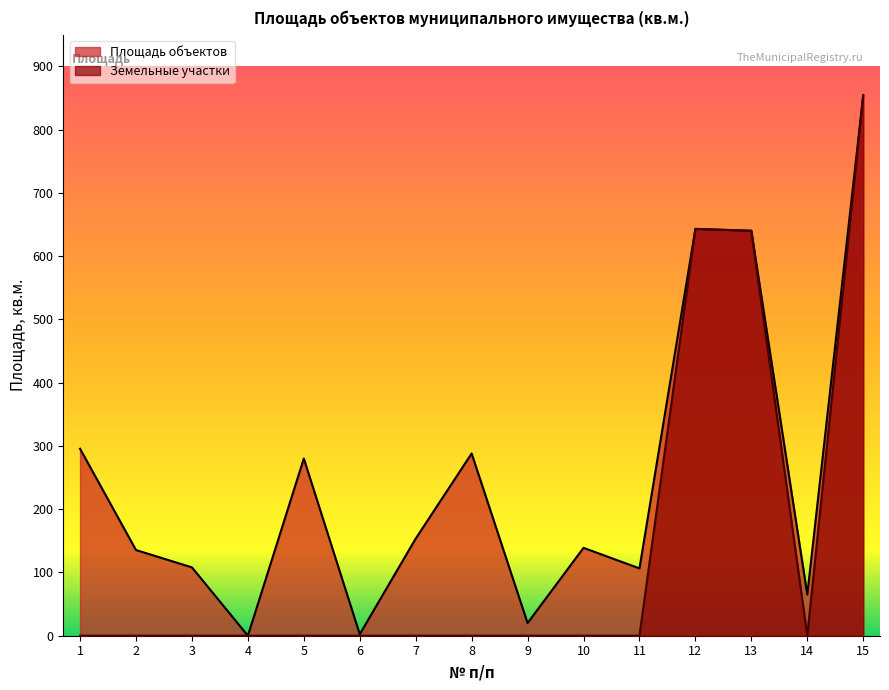

Between 2 and 3, which series saw the biggest shift?

Площадь объектов